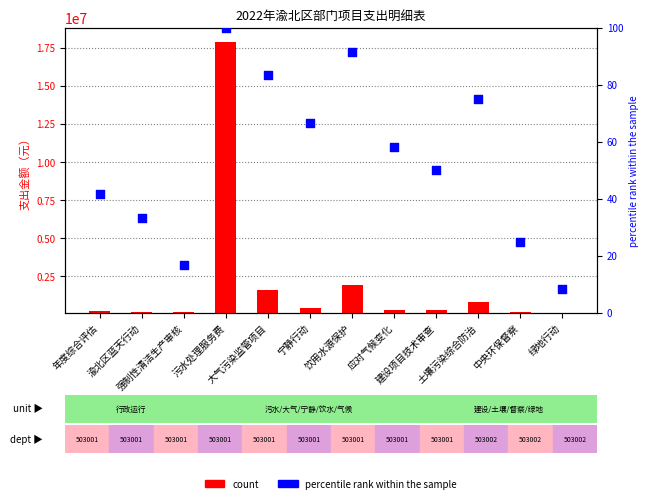

Which series has the largest total across all categories?

count